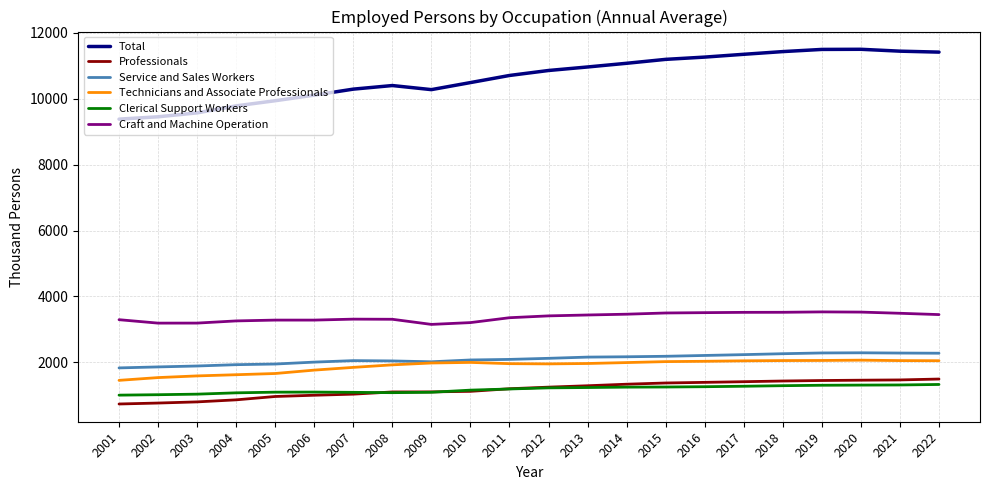

Which series has the largest total across all categories?

Total